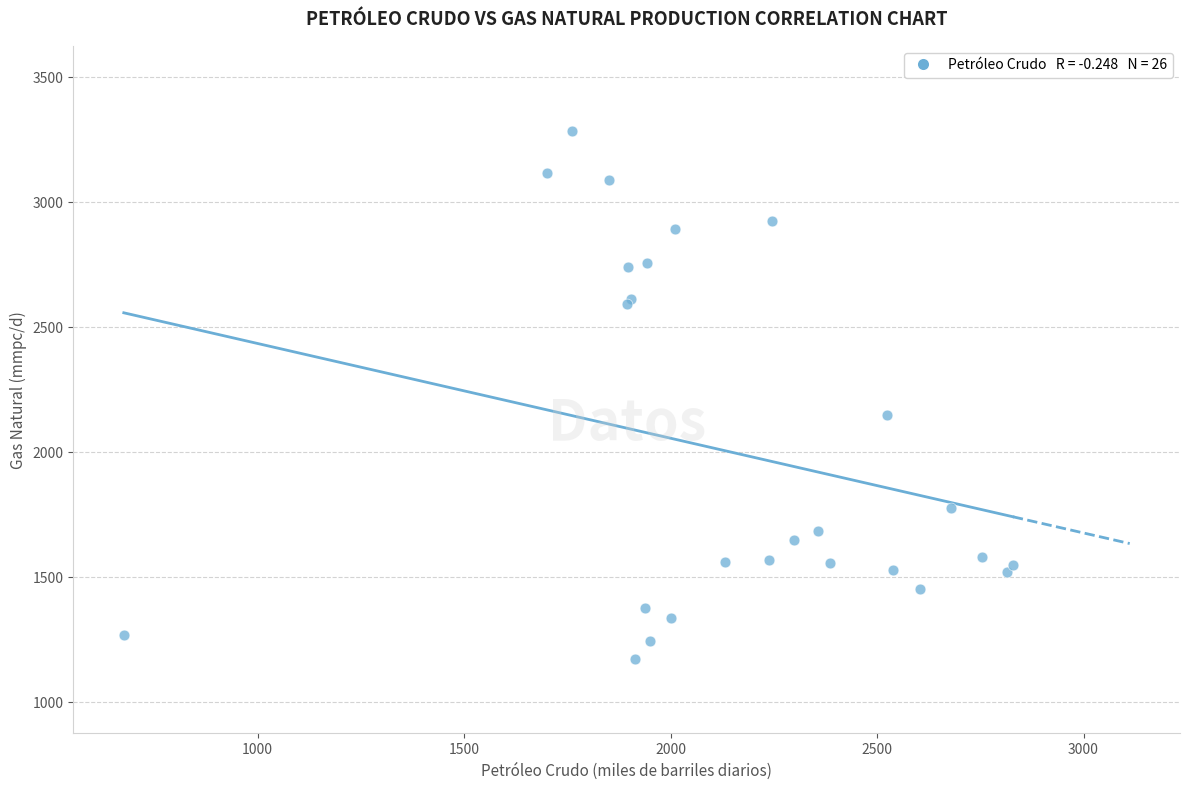

What Y value in the scatter plot is closest to 2228?

2149.7